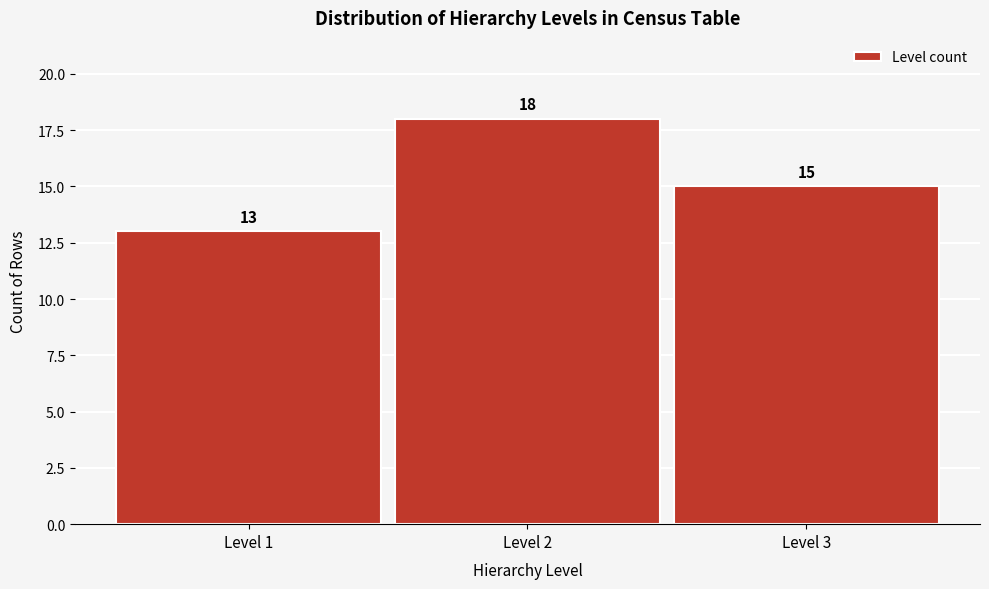

Reading left to right, transcribe this chart: for each bar, give the range it covers on the x-axis and its height.

0.5 to 1.5: 13
1.5 to 2.5: 18
2.5 to 3.5: 15